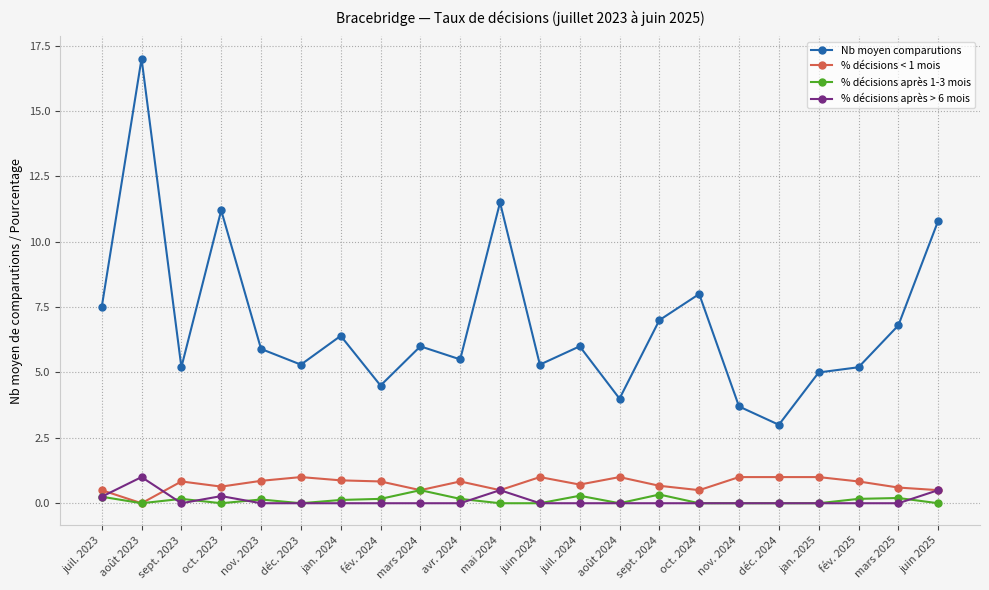

What is the average value of the % décisions après 1-3 mois series?

0.1